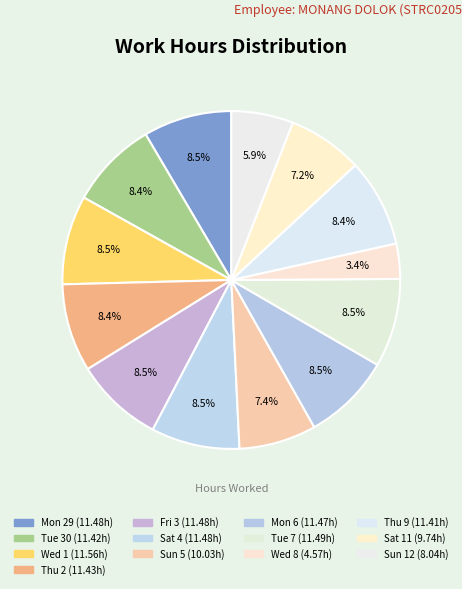

Does any single category account for the majority?

No